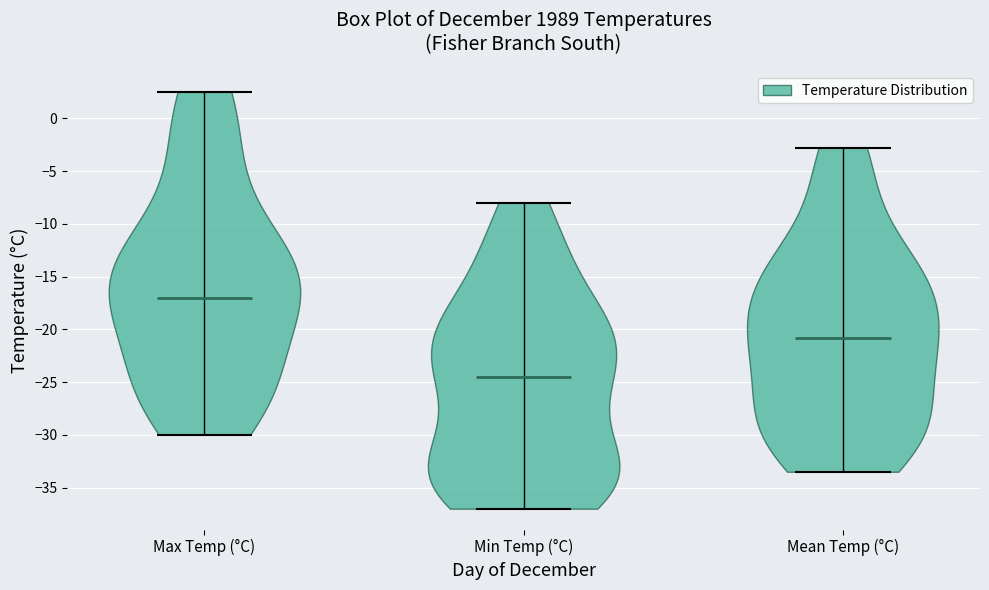

What is the lowest point the violin for Mean Temp (°C) reaches on the y-axis? The values are not printed on the chart, so give them approximately, as read against the axis.

-33.5